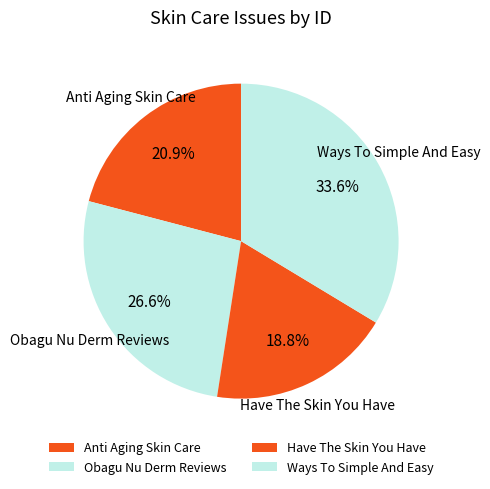

To the nearest percent, what is the difference between the Have The Skin You Have and Ways To Simple And Easy slice percentages?

15%